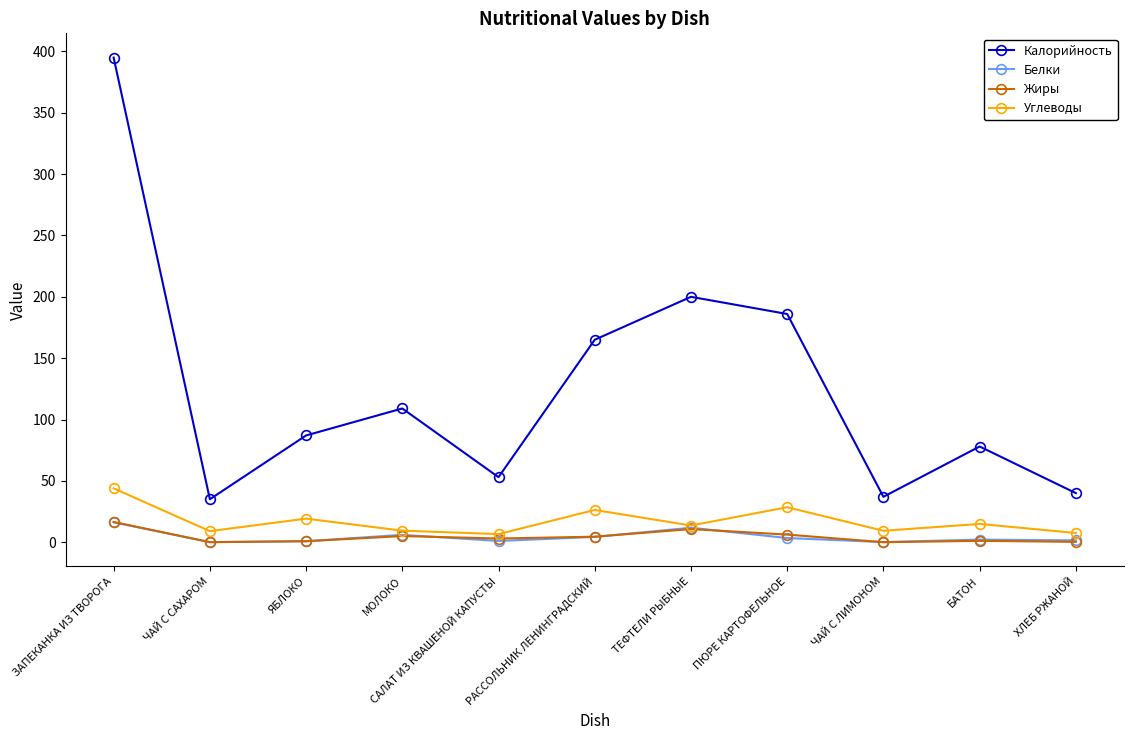

At which category does Углеводы reach its first local peak?

ЯБЛОКО